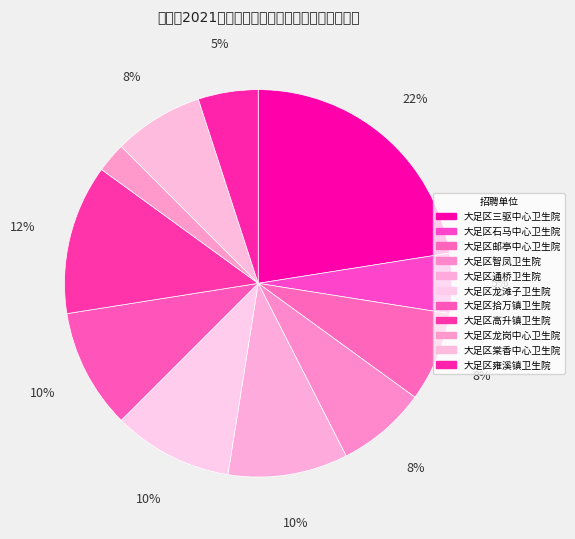

What percentage is NOT represented by 大足区通桥卫生院?

90.0%